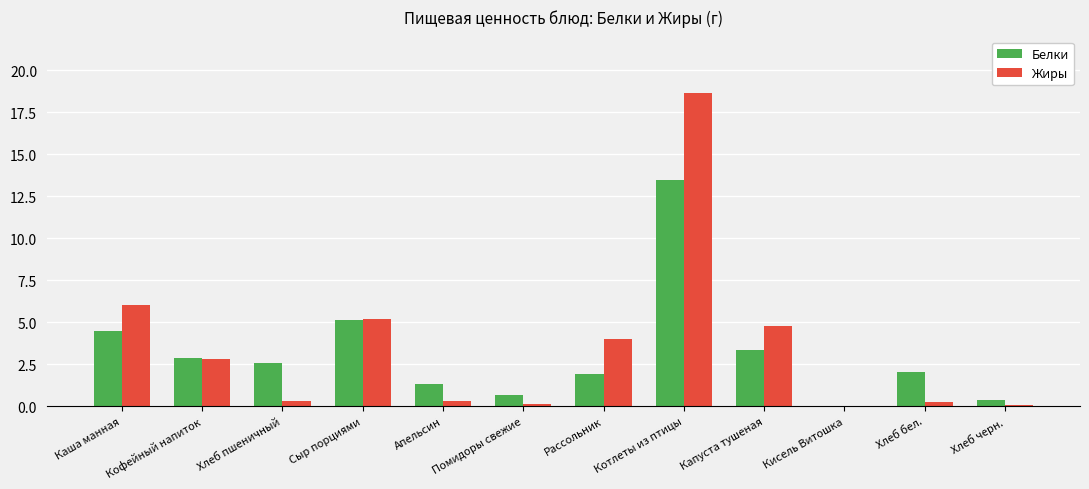

Which label corresponds to the largest value in the chart?

Котлеты из птицы